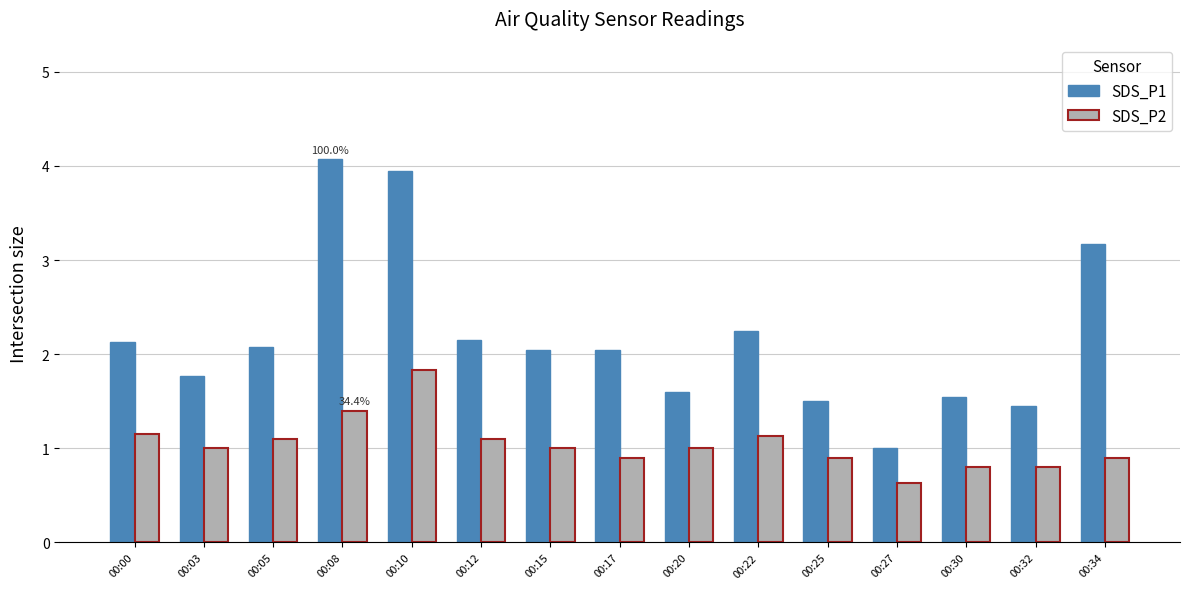

True or false: SDS_P1 has a value of 1.4 at 00:34.

False